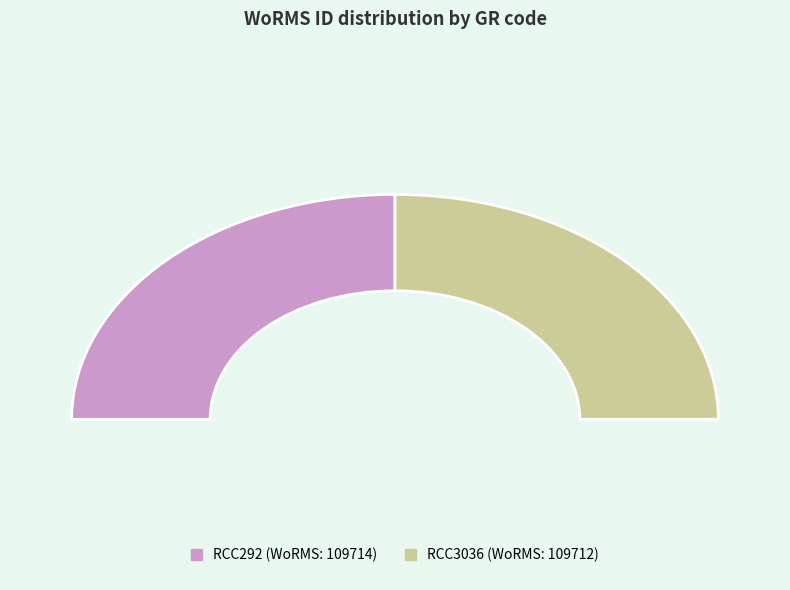

True or false: RCC292 accounts for 63% of the total.

False